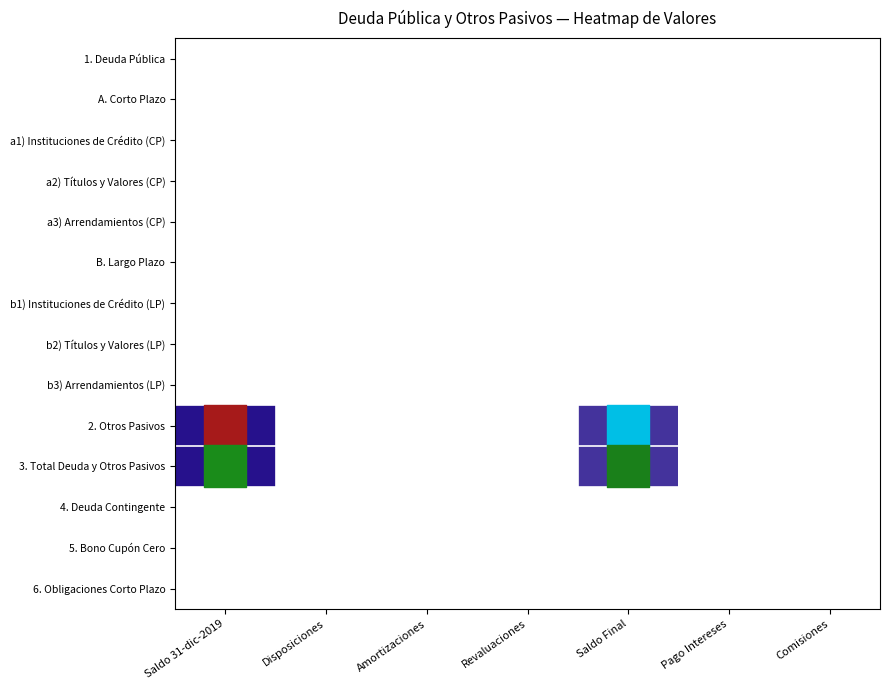

Rank the series at Comisiones from lowest to highest value.

1. Deuda Pública, A. Corto Plazo, a1) Instituciones de Crédito (CP), a2) Títulos y Valores (CP), a3) Arrendamientos (CP), B. Largo Plazo, b1) Instituciones de Crédito (LP), b2) Títulos y Valores (LP), b3) Arrendamientos (LP), 2. Otros Pasivos, 3. Total Deuda y Otros Pasivos, 4. Deuda Contingente, 5. Bono Cupón Cero, 6. Obligaciones Corto Plazo